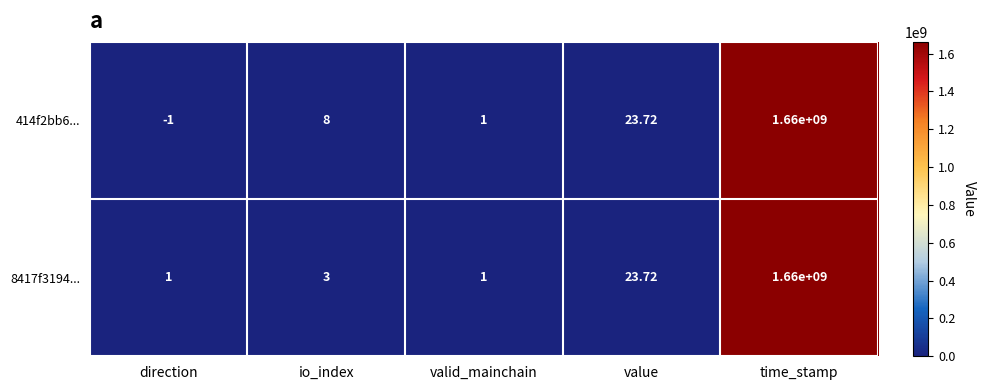

At which category does the chart reach its minimum across all series?

direction